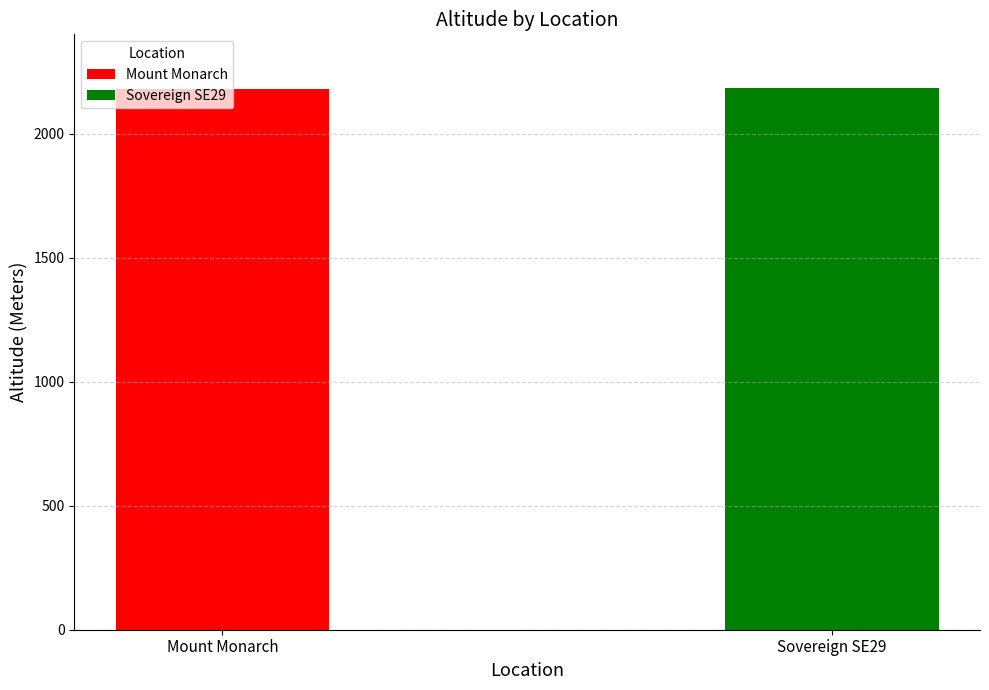

Are the bars horizontal?

No